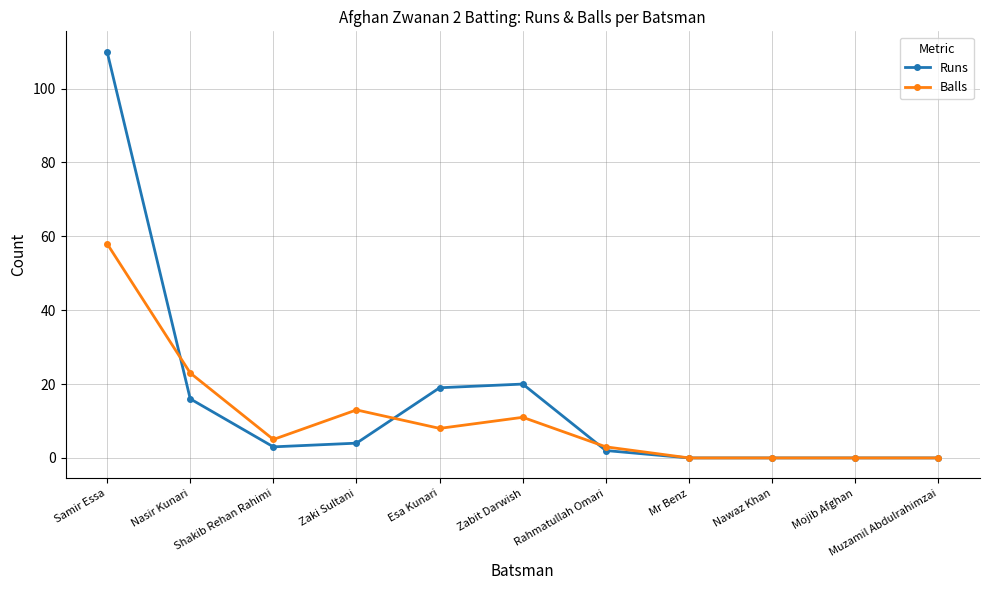

Which series has the largest range (max minus min)?

Runs